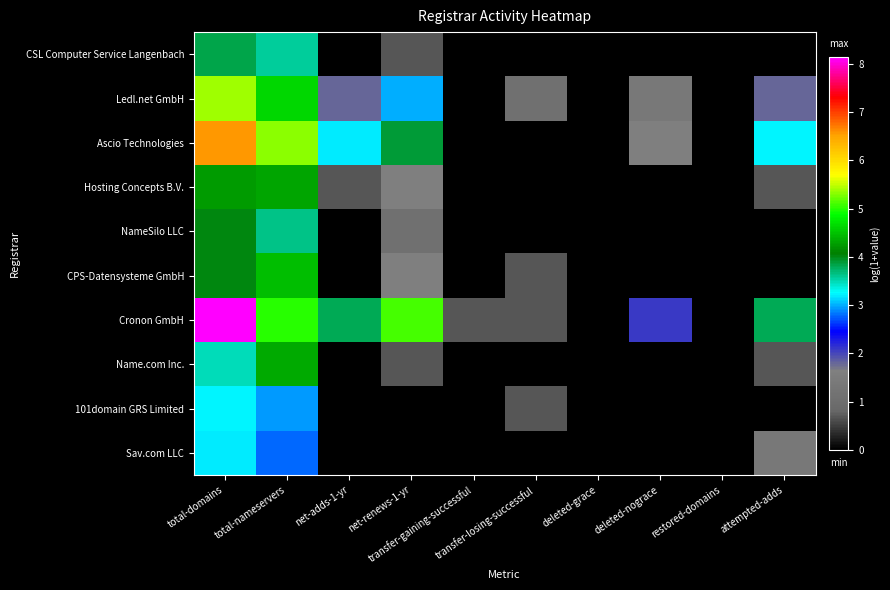

What is the difference between the highest and lowest values at net-adds-1-yr?

3.8